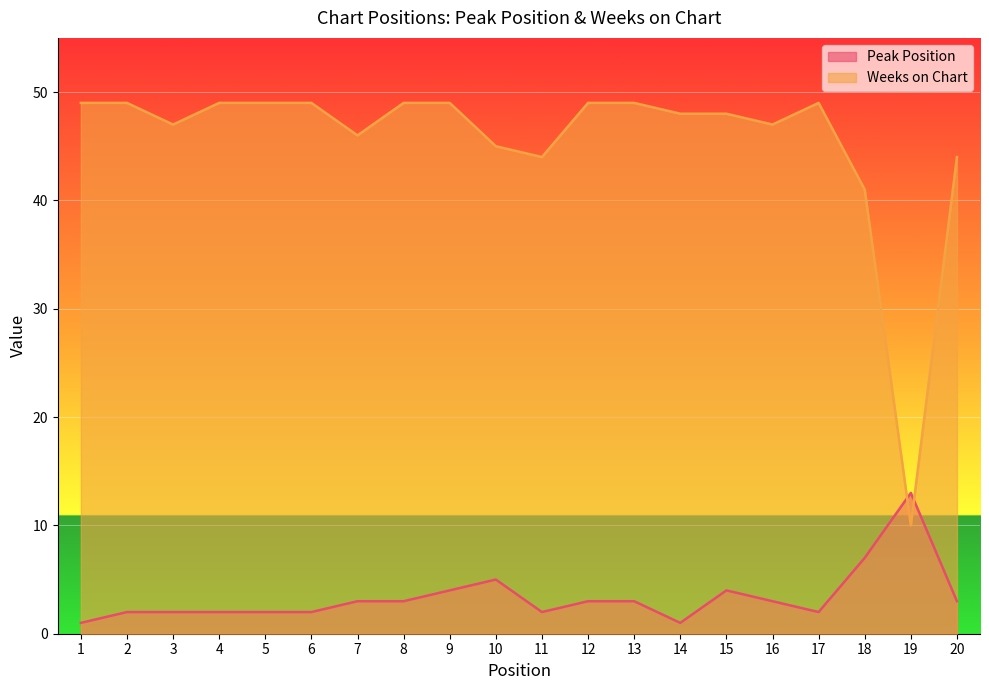

What is the difference between the maximum and minimum values in the Weeks on Chart series?

39